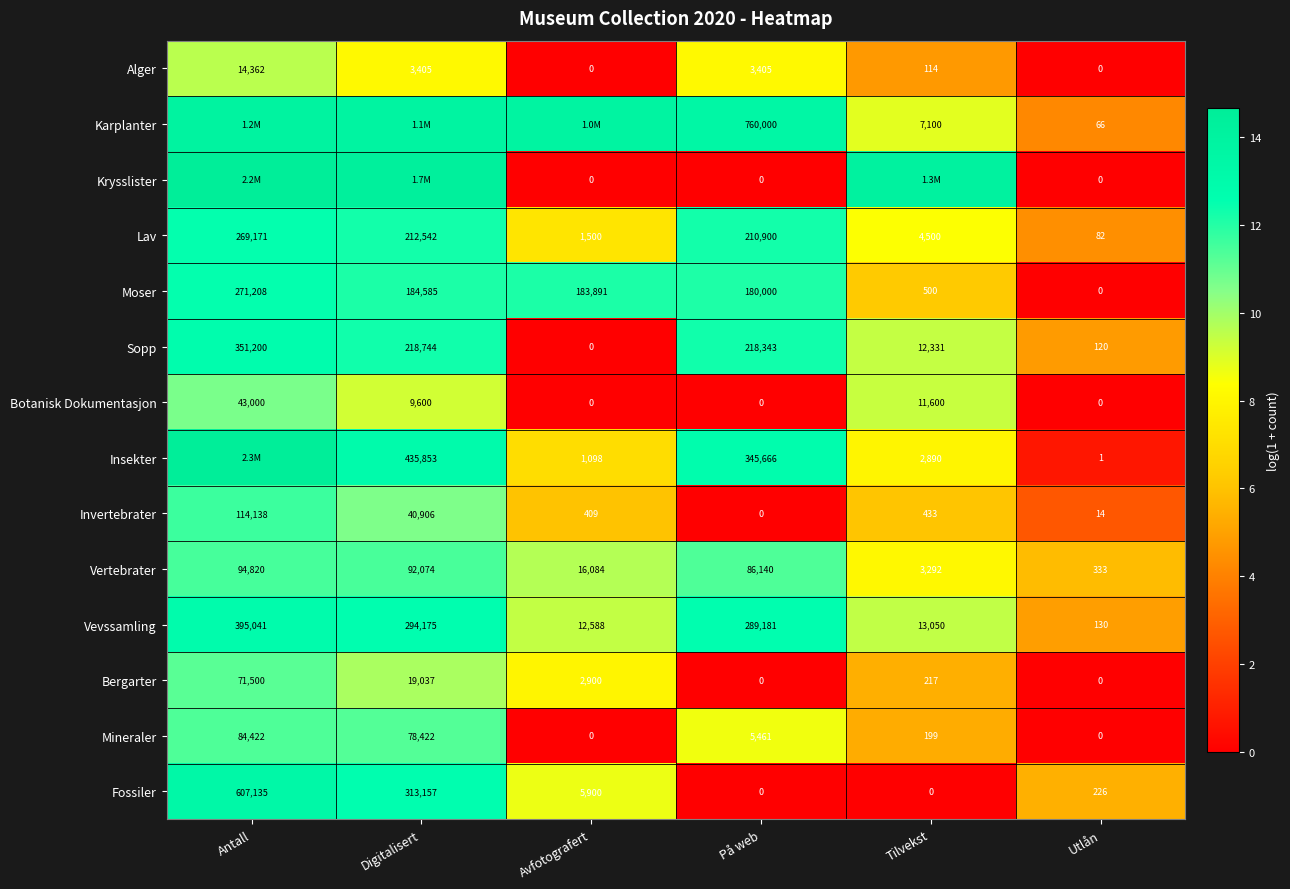

Which category has the highest value in the Botanisk Dokumentasjon series?

Antall